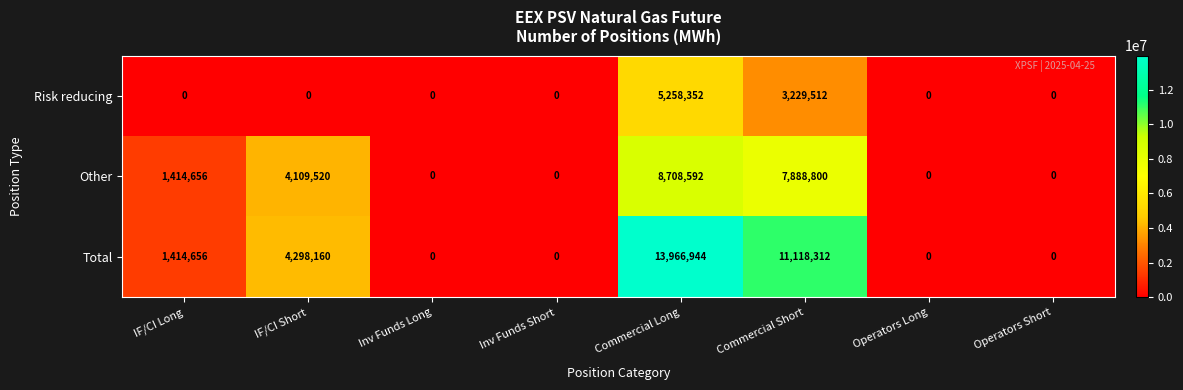

How many series are shown in this chart?

3